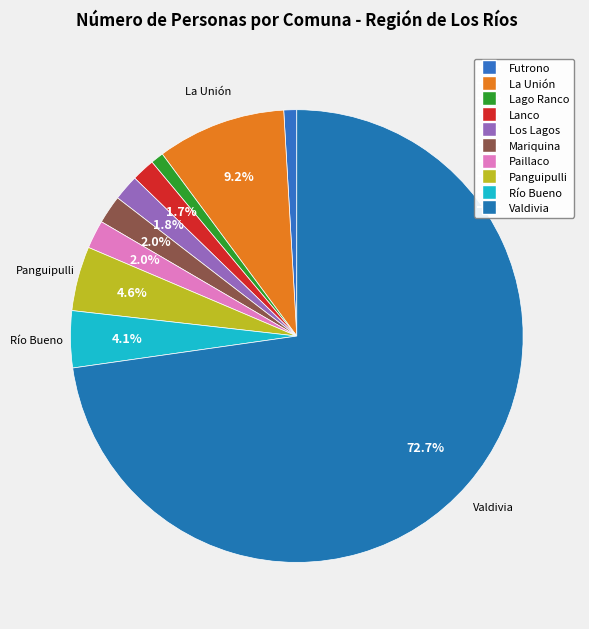

Between Paillaco and Los Lagos, which is larger?

Paillaco